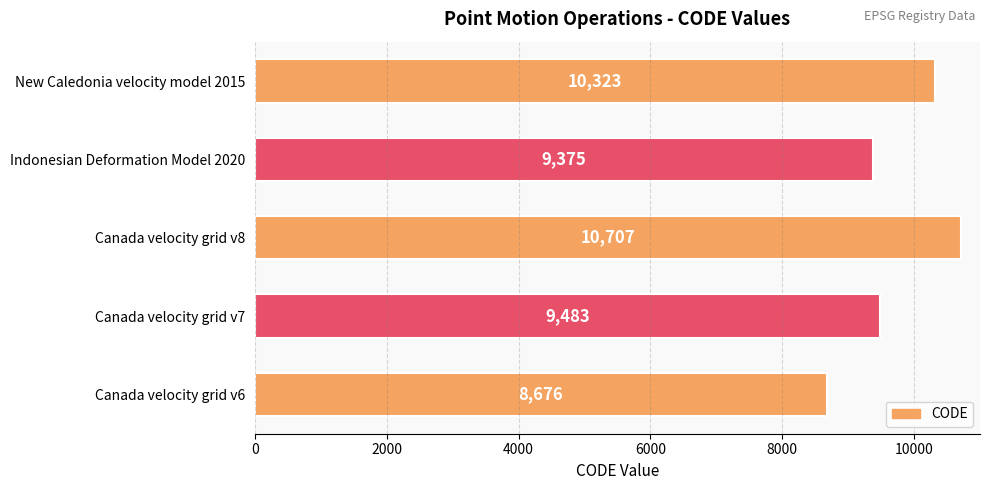

How many bars are there in total?

5